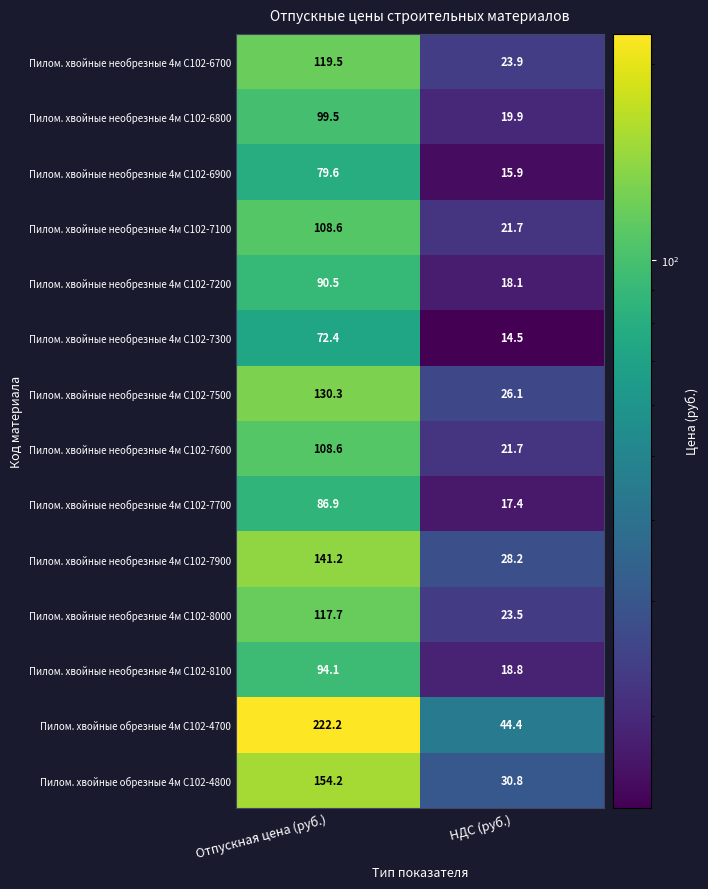

What is the greatest value displayed?

222.2